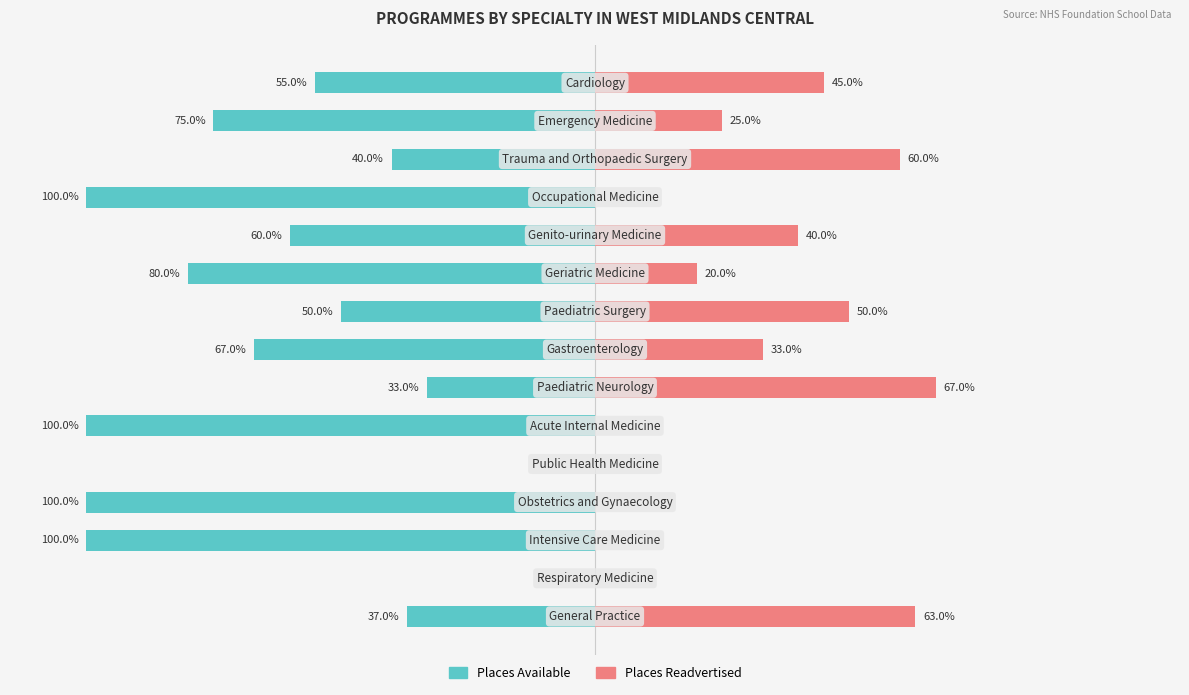

What is the value of the Places Available bar at the 14th from the left?

-75